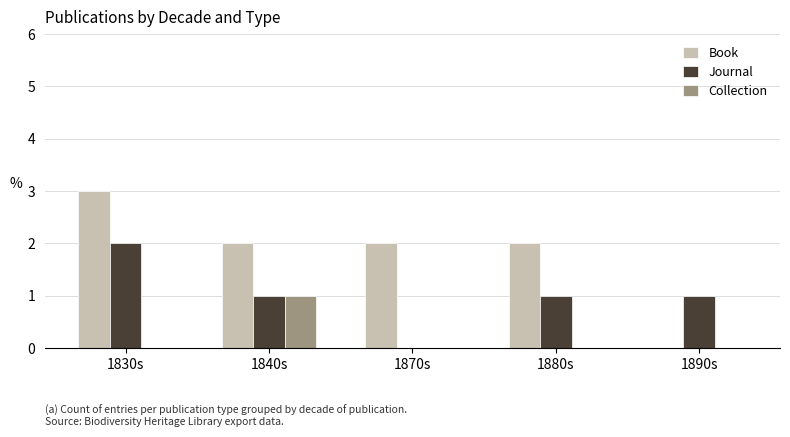

Reading left to right, list all the values displayed in this chart.

Book: 3	2	2	2	0
Journal: 2	1	0	1	1
Collection: 0	1	0	0	0